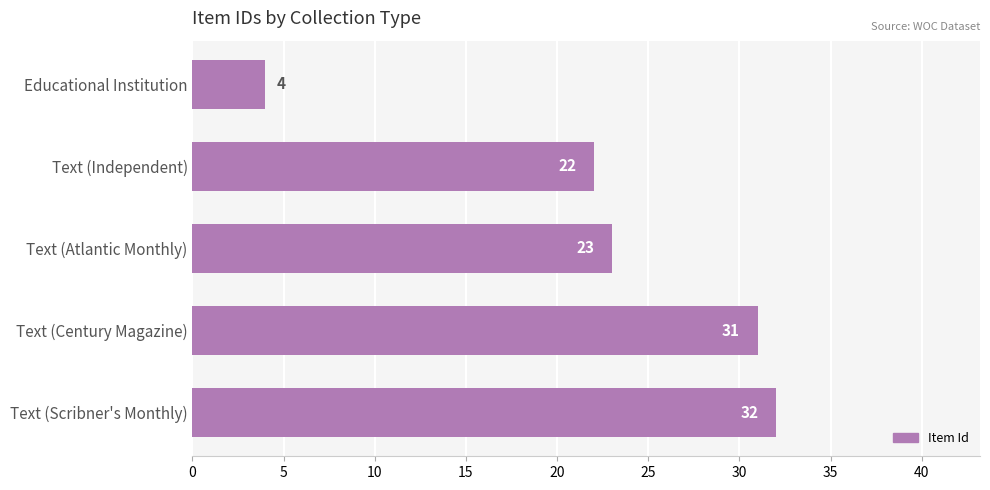

What is the sum of all values?

112